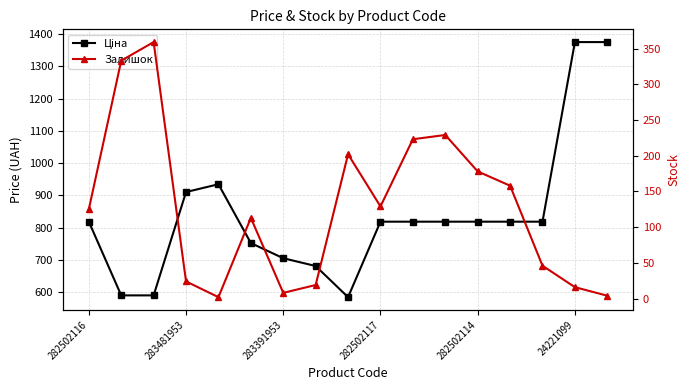

At how many categories does at least one series exceed 461?

17